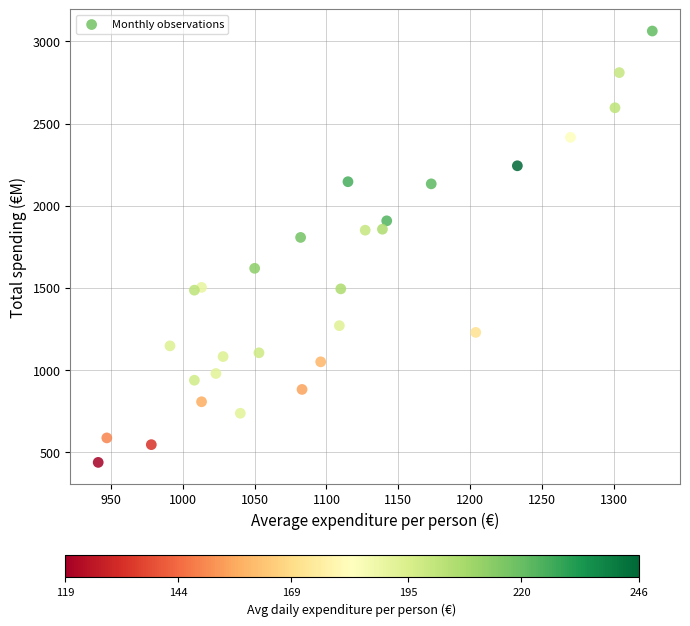

What is the range of Y values (max minus min)?

2625